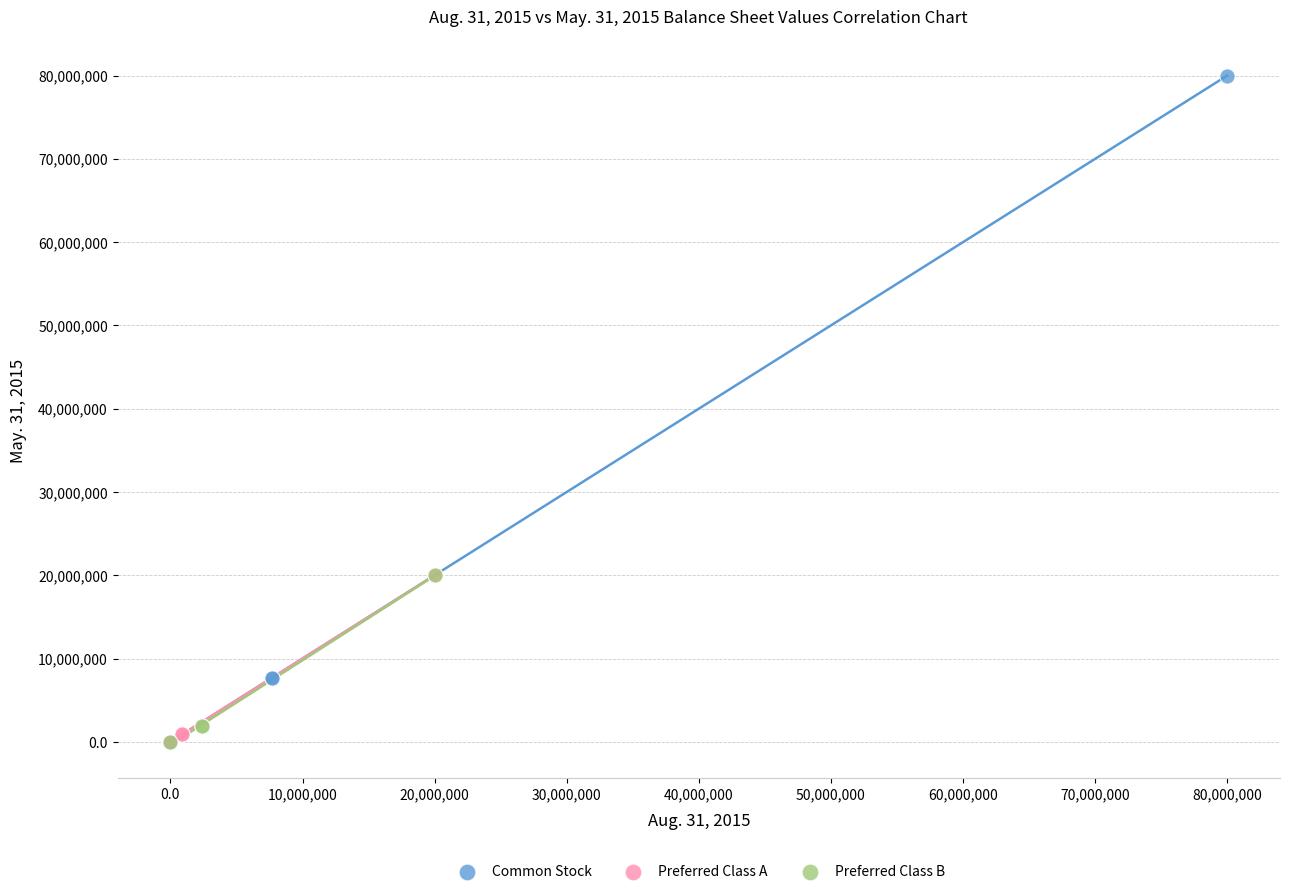

Which series reaches the maximum Y coordinate?

Common Stock